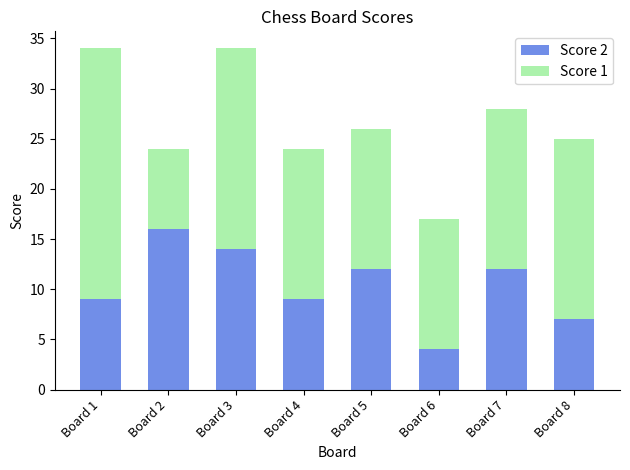

What is the minimum value for Score 2?

4